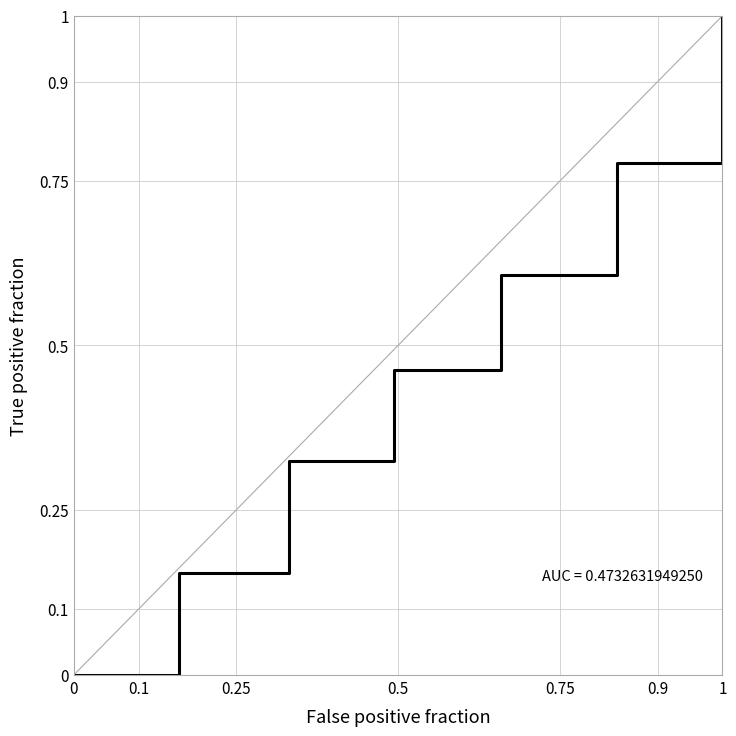

True or false: there are more than 2 points higher than both neighbors.

False